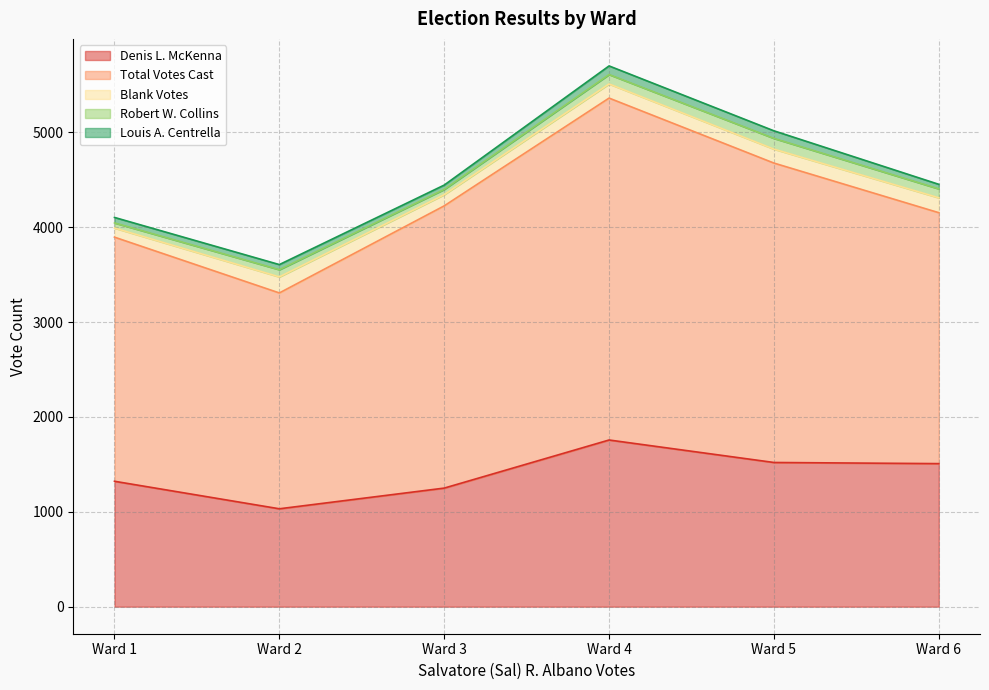

At which label is Denis L. McKenna closest to 1394?

Ward 1